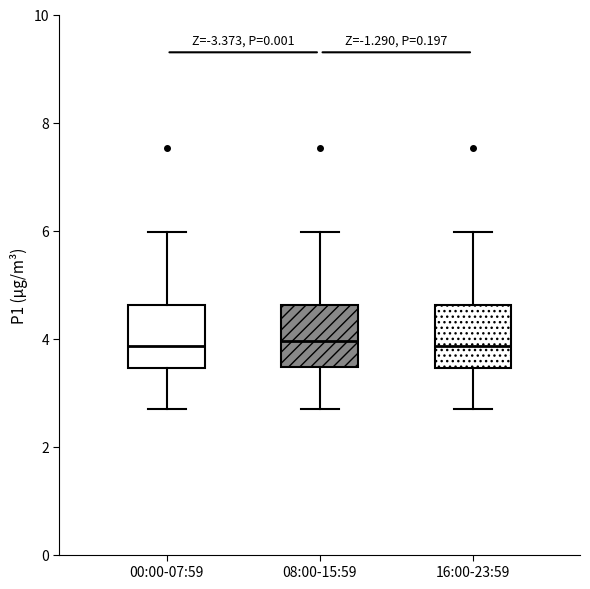

Reading left to right, read every box against the y-axis: the position of its median line, the range the box covers, and the ends of its whiskers. The values are not printed on the chart, so give them approximately, as read against the axis.

00:00-07:59: median 3.8, box 3.4 to 4.6, whiskers 2.8 to 6.0
08:00-15:59: median 4.0, box 3.4 to 4.6, whiskers 2.8 to 6.0
16:00-23:59: median 3.8, box 3.4 to 4.6, whiskers 2.8 to 6.0